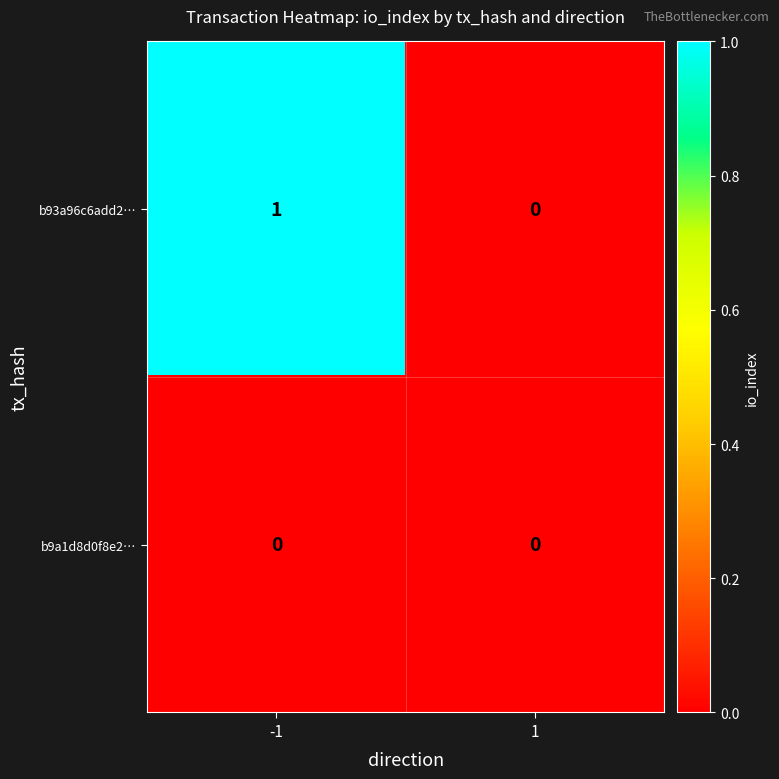

The b93a96c6add2… series shows 0 at 1. True or false?

True